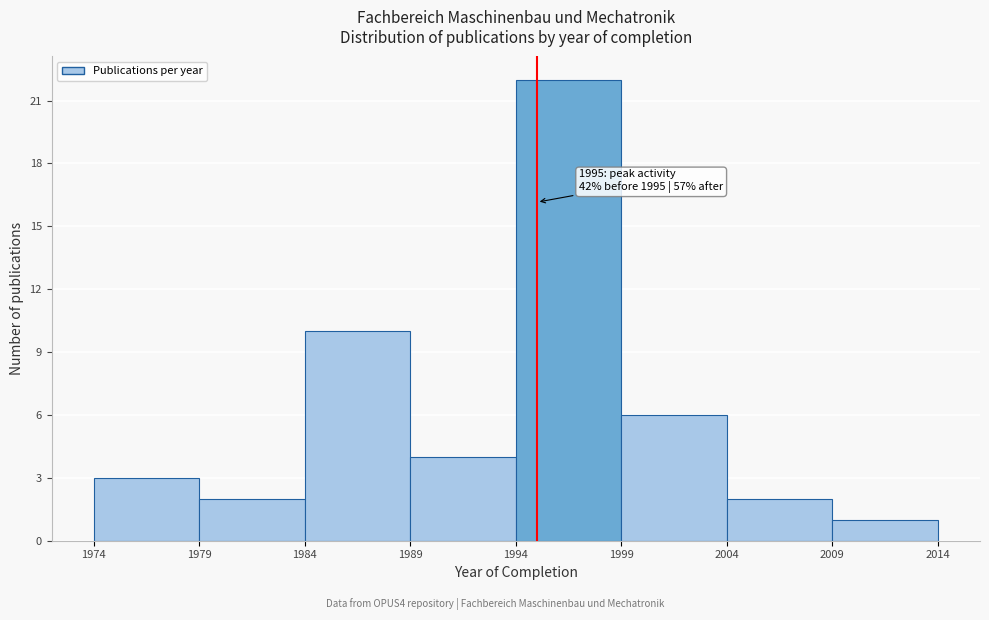

Which range on the x-axis has the tallest bar?

1994 to 1999